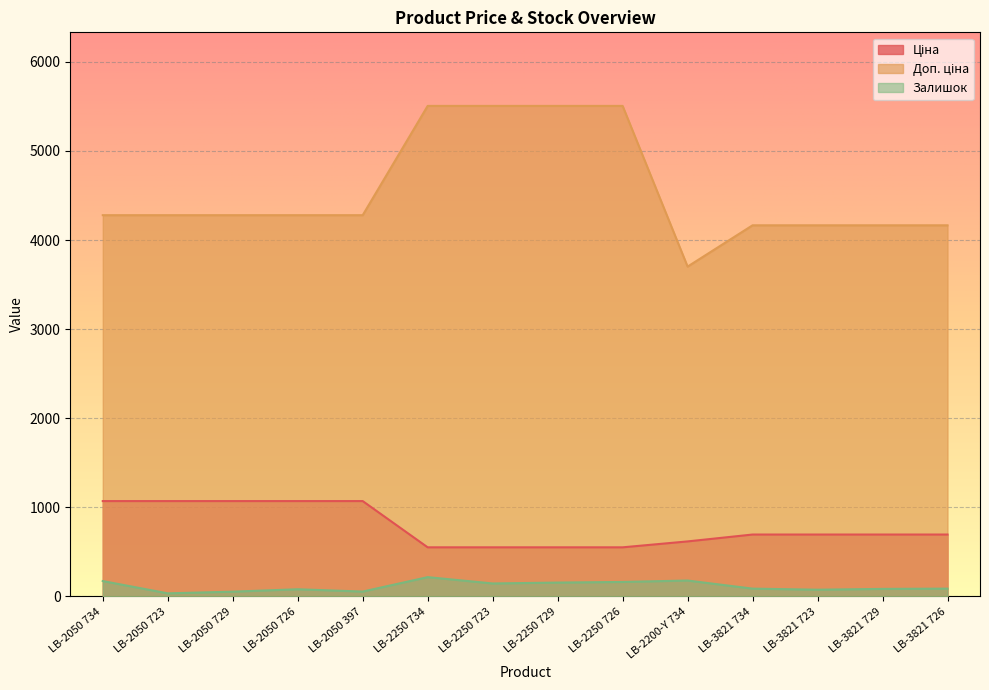

The Доп. ціна series shows 5505.8 at LB-2250 726. True or false?

True